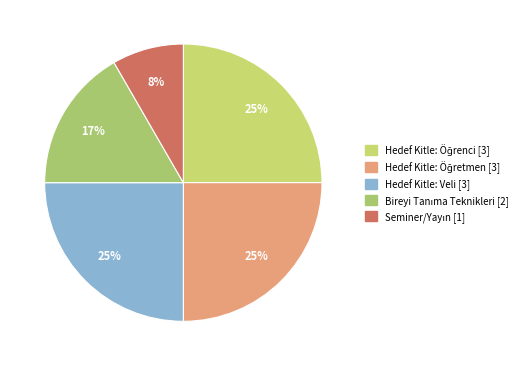

Combined, what portion of the pie is Seminer/Yayın and Bireyi Tanıma Teknikleri?

25.0%